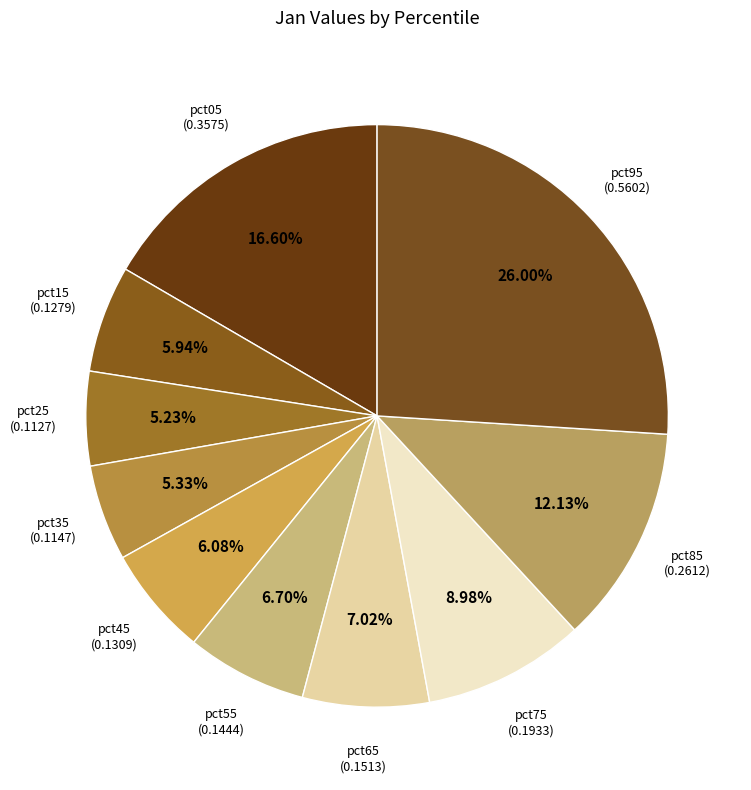

How many segments does this pie chart have?

10